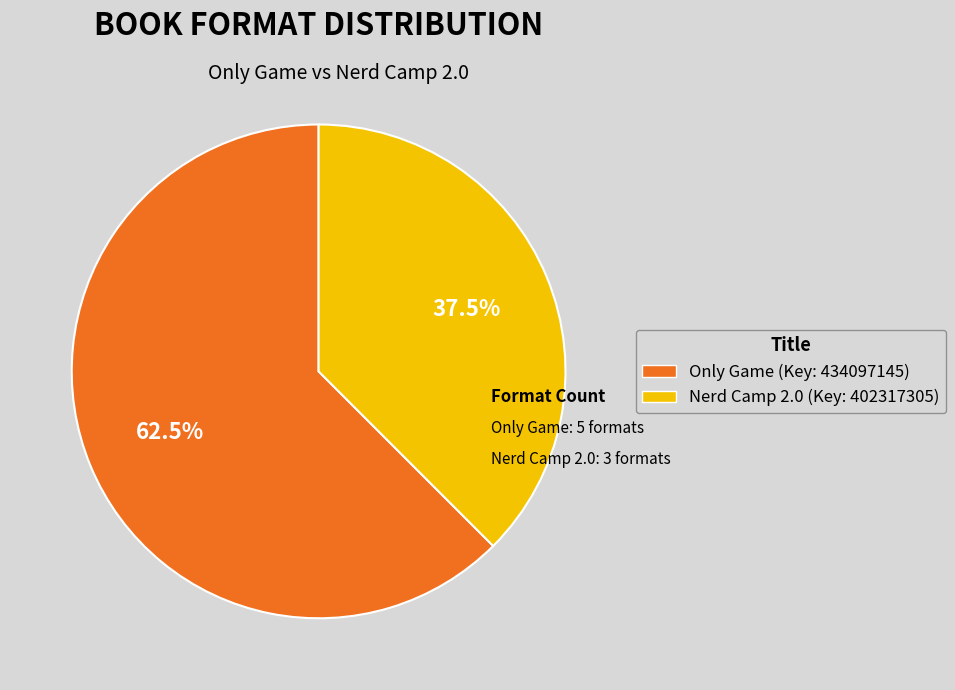

Count the number of slices in the pie.

2